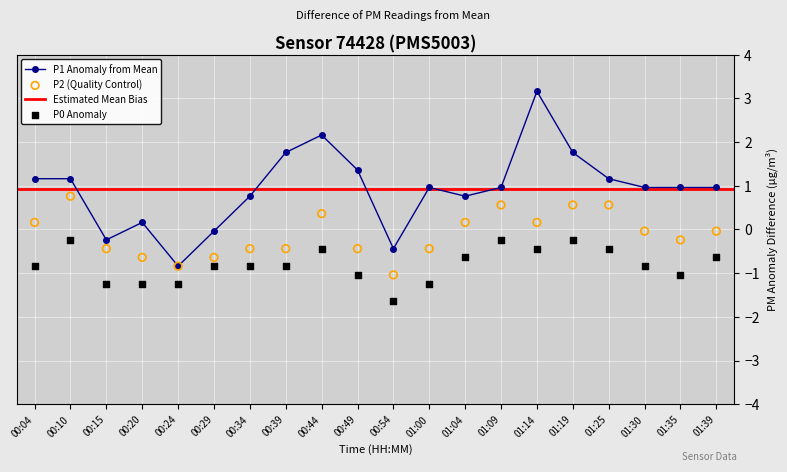

Which series has the largest total across all categories?

P1